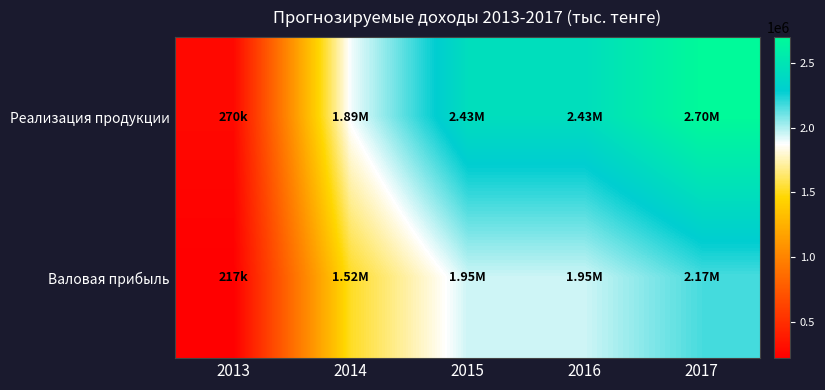

Which label corresponds to the smallest value in the chart?

2013